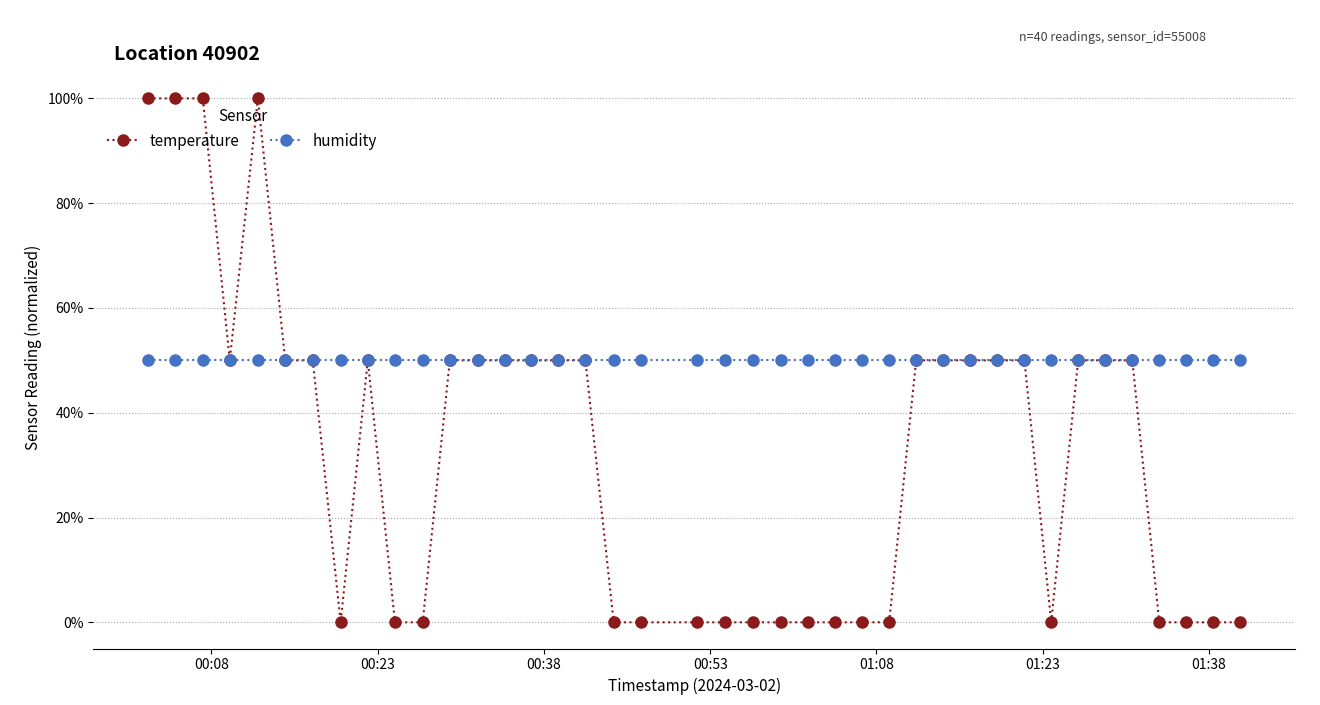

What is the highest value of the temperature series?

100.0